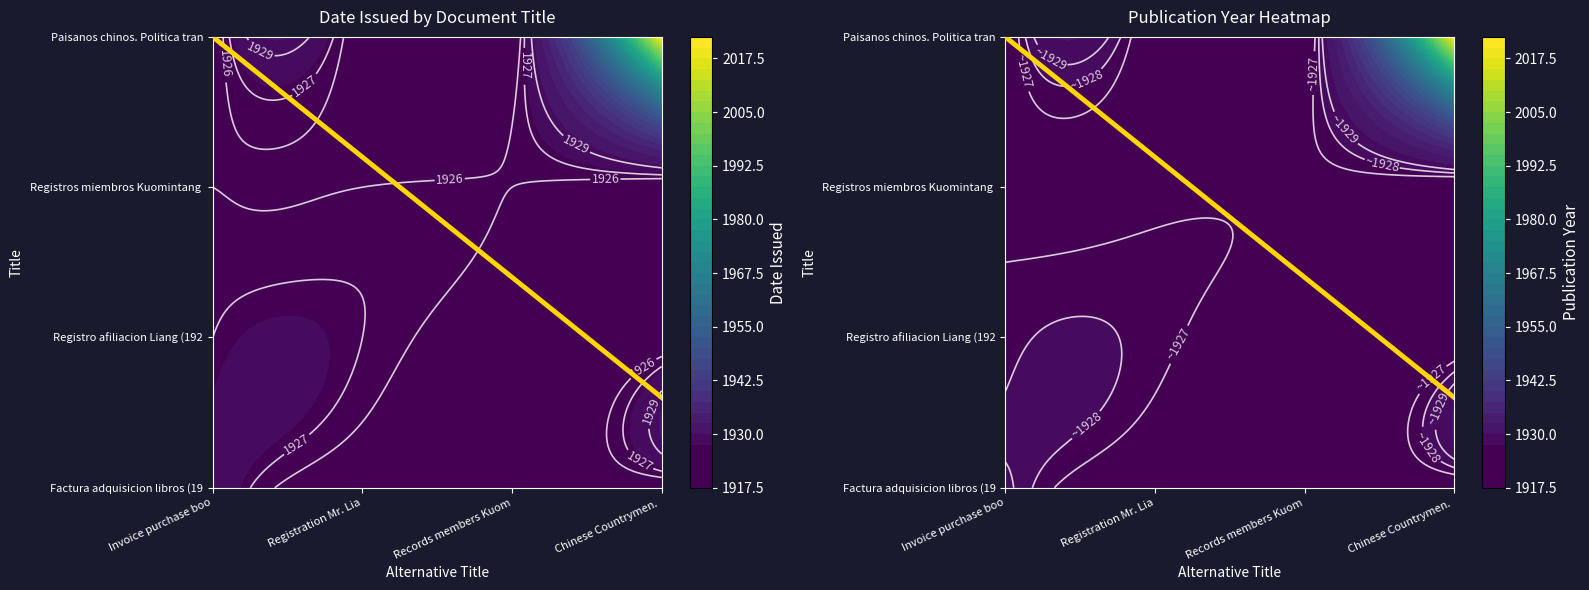

What is the maximum value for Paisanos chinos. Politica transpacifica?

2021